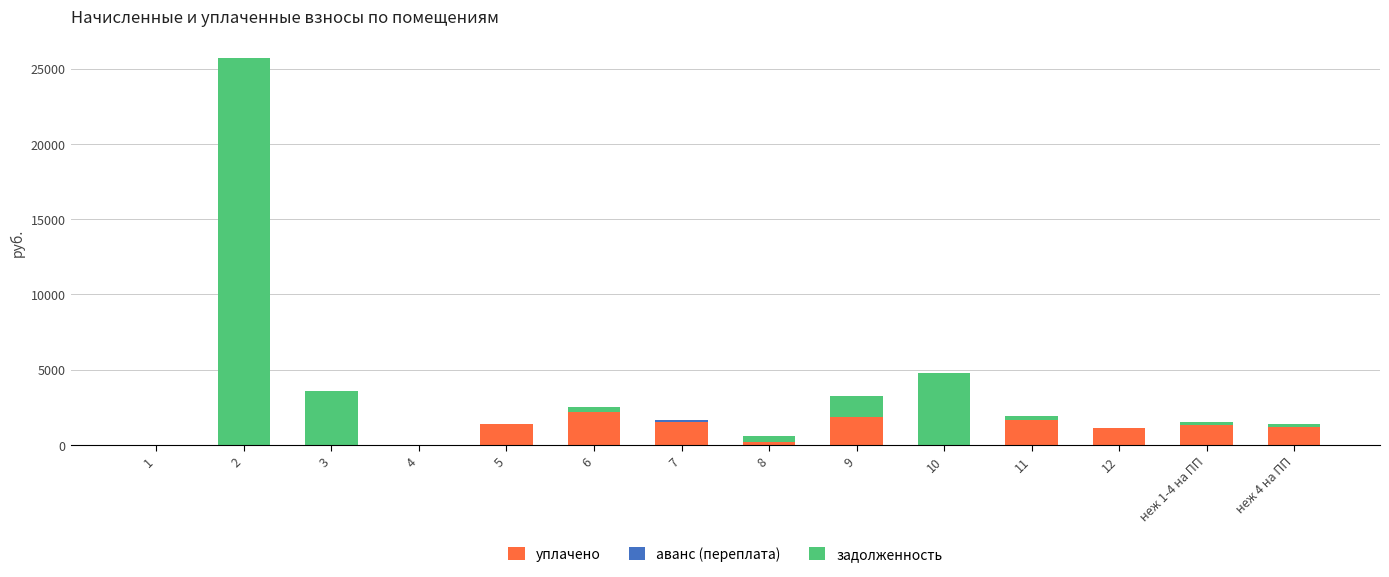

What is the sum of all уплачено values?

12437.3